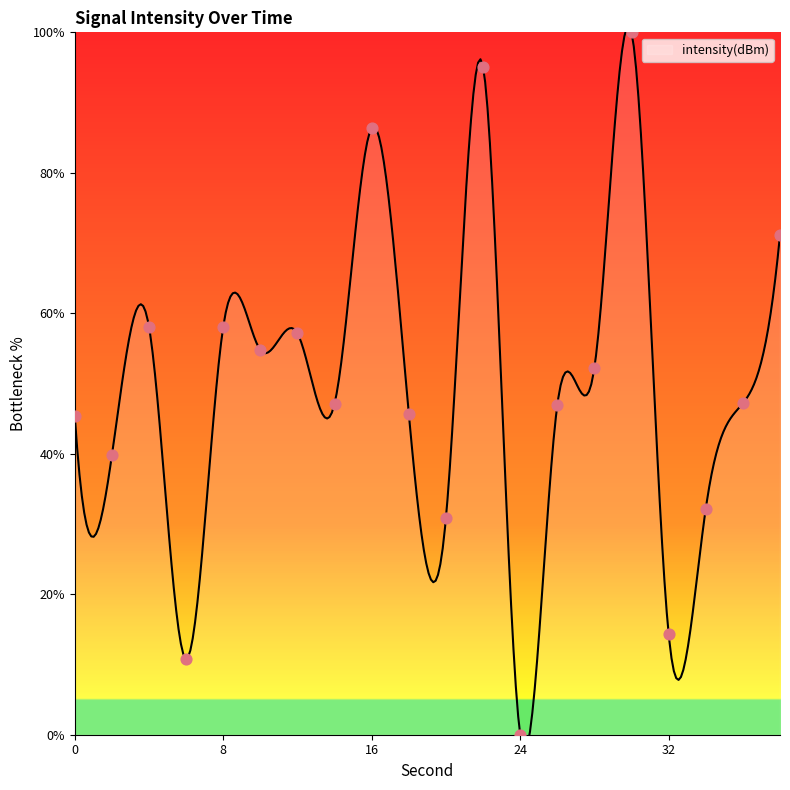

Approximately how many times larger is the value at 22 compared to 16?

1.1